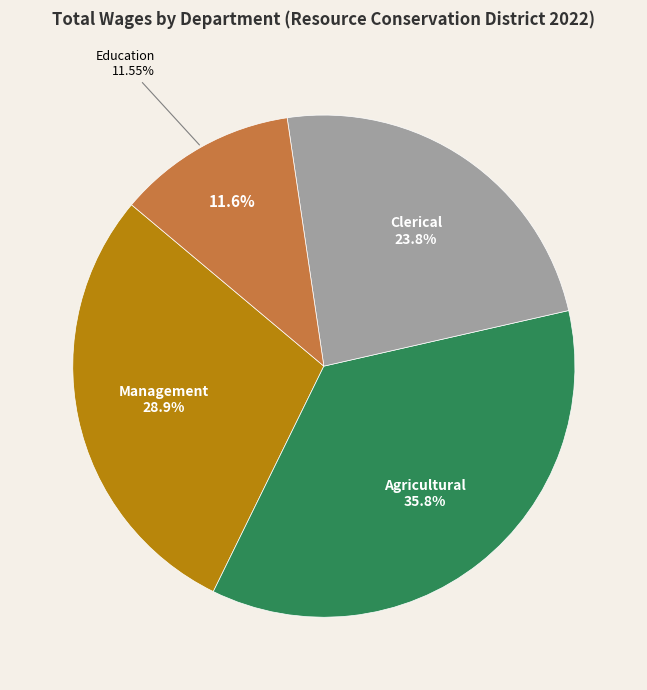

True or false: 9 accounts for 11% of the total.

False